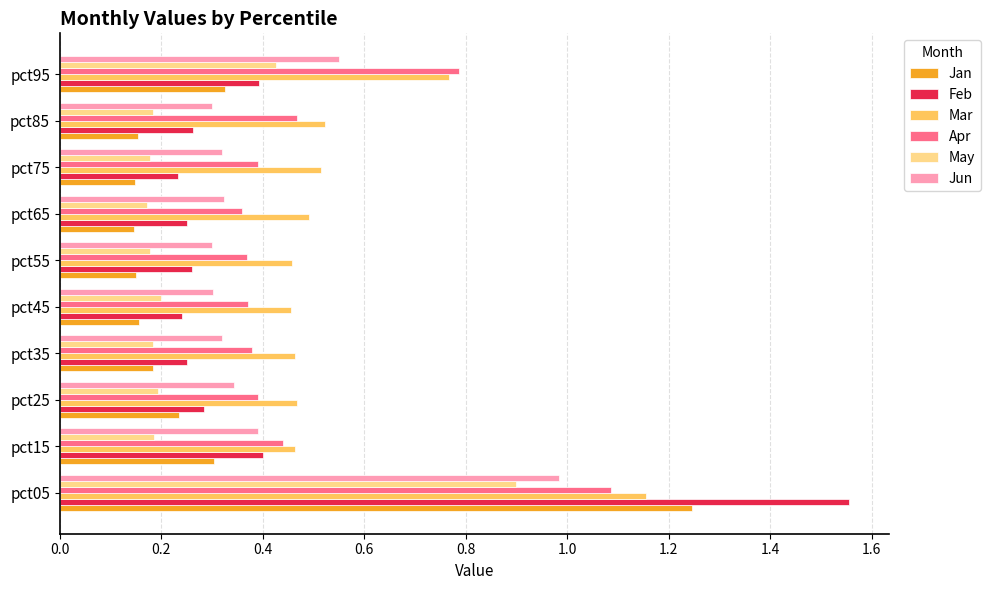

Rank the series by their maximum value, from highest to lowest.

Feb, Jan, Mar, Apr, Jun, May